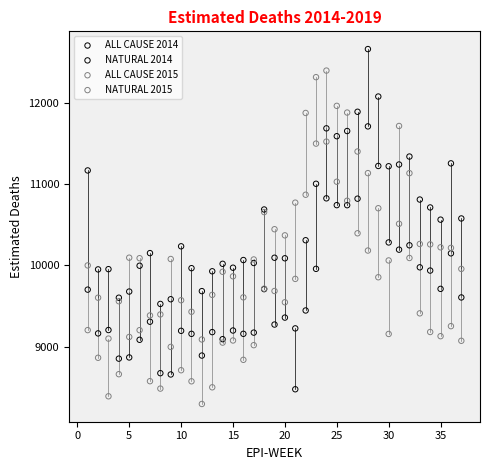

Which series contains the highest Y value?

ALL CAUSE 2014